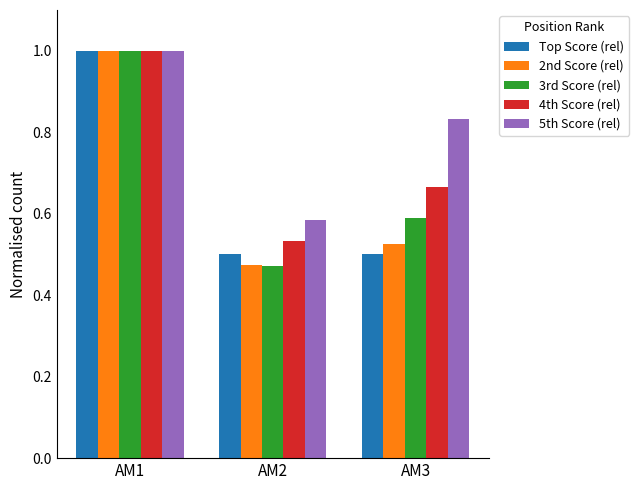

How many 4th Score (rel) values are between 0 and 1?

3